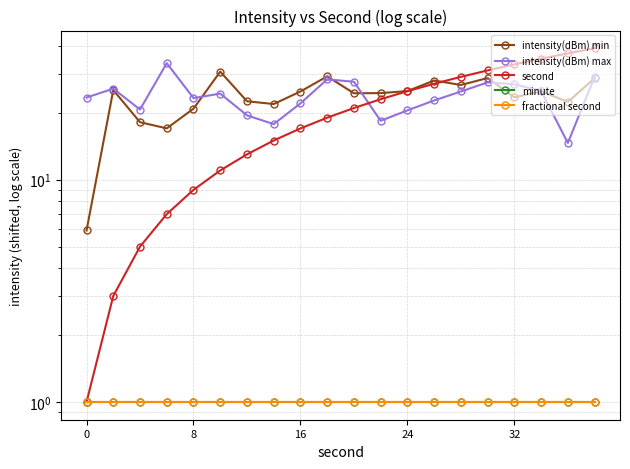

Rank the series by their maximum value, from highest to lowest.

second, intensity(dBm) max, intensity(dBm) min, minute, fractional second